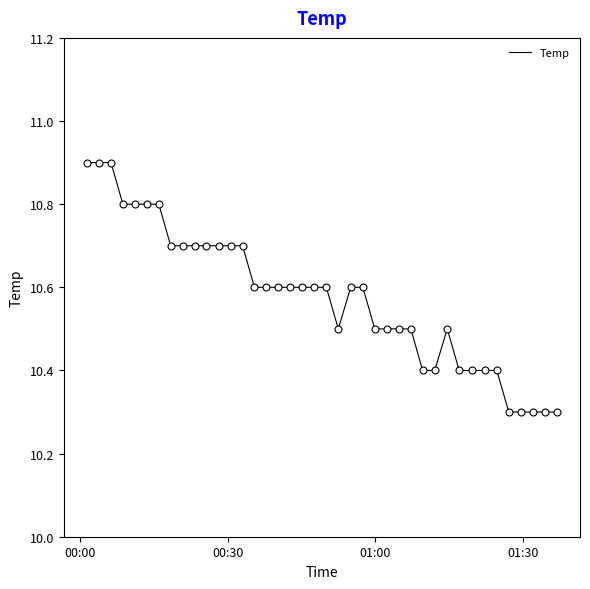

What is the difference between the maximum and minimum values?

0.6